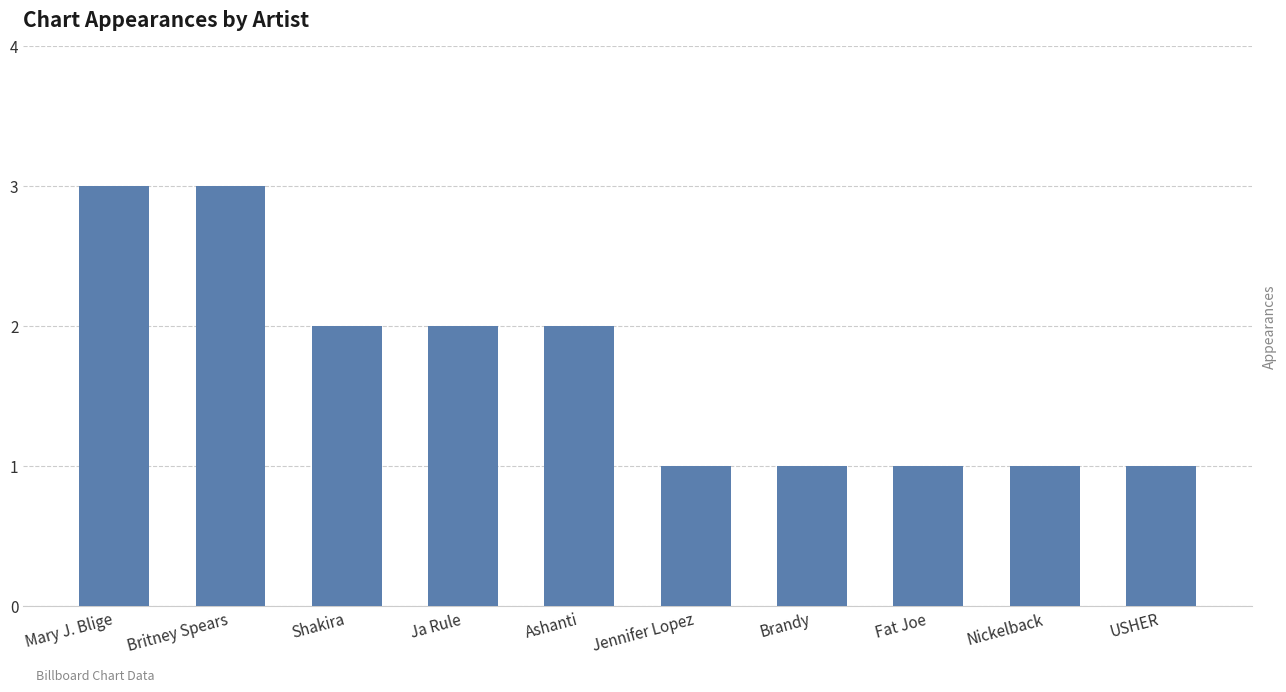

What is the greatest value displayed?

3